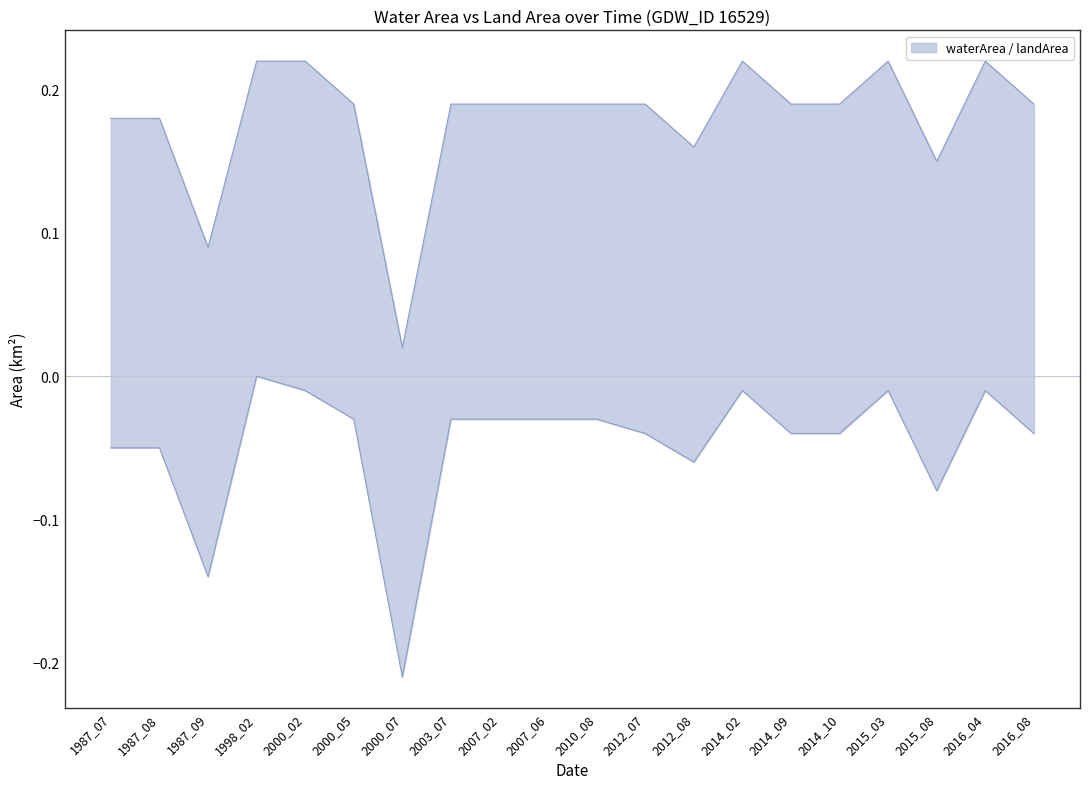

Which label corresponds to the smallest value in the chart?

2000_07